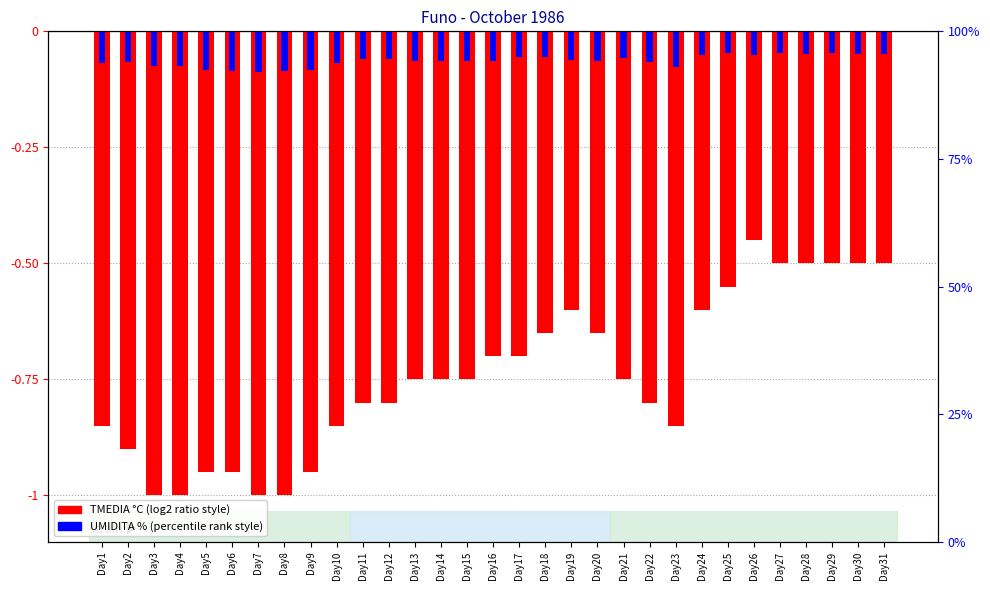

Which series has the largest total across all categories?

UMIDITA (norm)